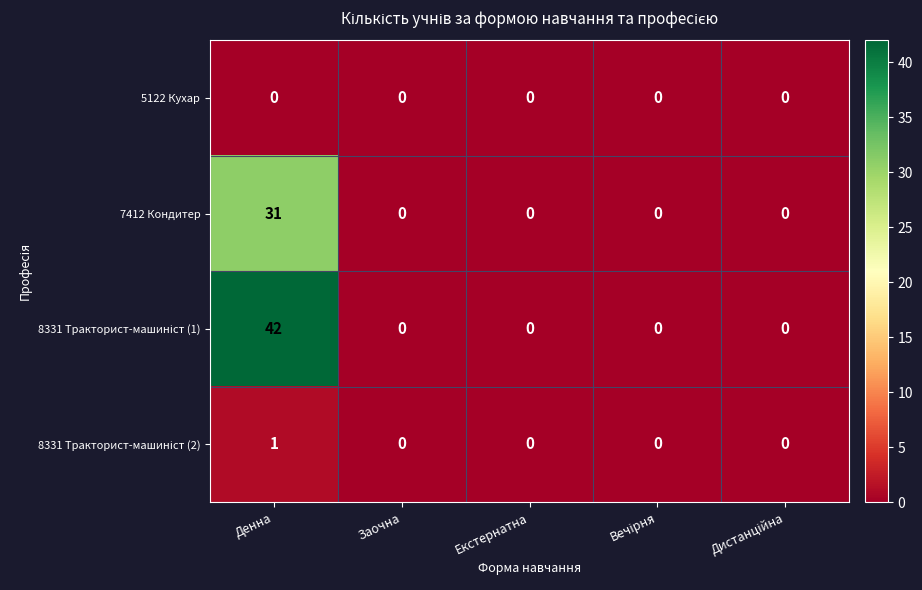

What is the total value across all series at Денна?

74